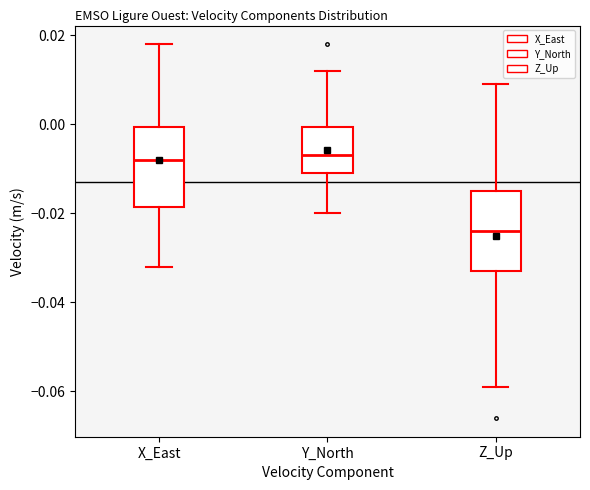

Reading left to right, read every box against the y-axis: the position of its median line, the range the box covers, and the ends of its whiskers. The values are not printed on the chart, so give them approximately, as read against the axis.

X_East: median -0.008, box -0.018 to 0.000, whiskers -0.032 to 0.018
Y_North: median -0.006, box -0.010 to 0.000, whiskers -0.020 to 0.012
Z_Up: median -0.024, box -0.032 to -0.014, whiskers -0.058 to 0.010